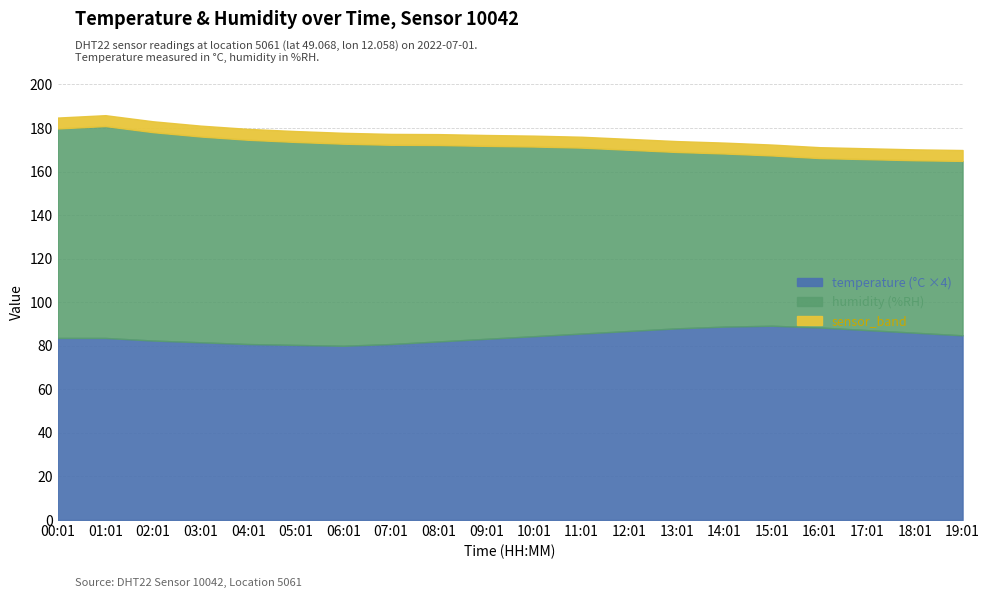

What is the difference between the temperature values at 15:01 and 12:01?

0.6